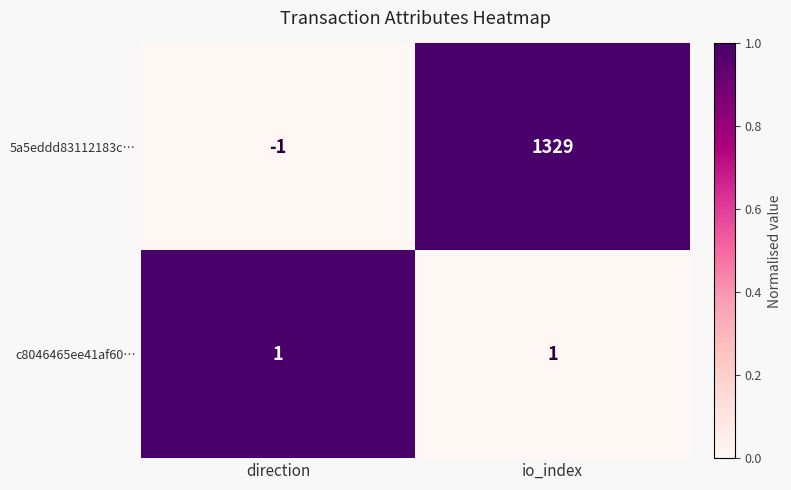

What is the difference between the maximum and minimum values in the 5a5eddd83112183c… series?

1330